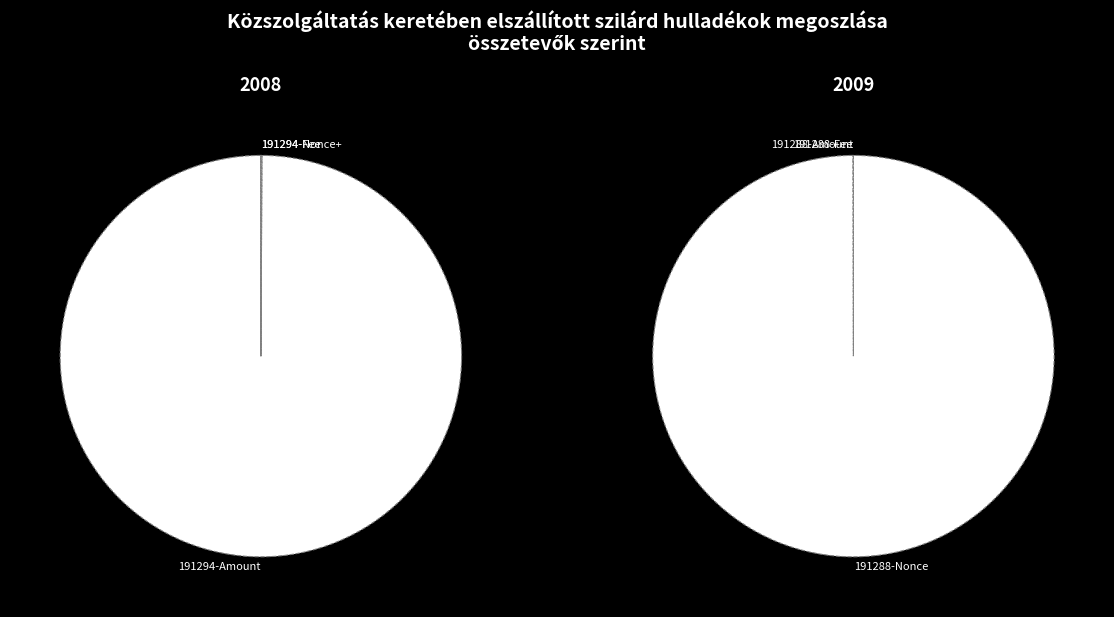

How many slices are in this pie chart?

2